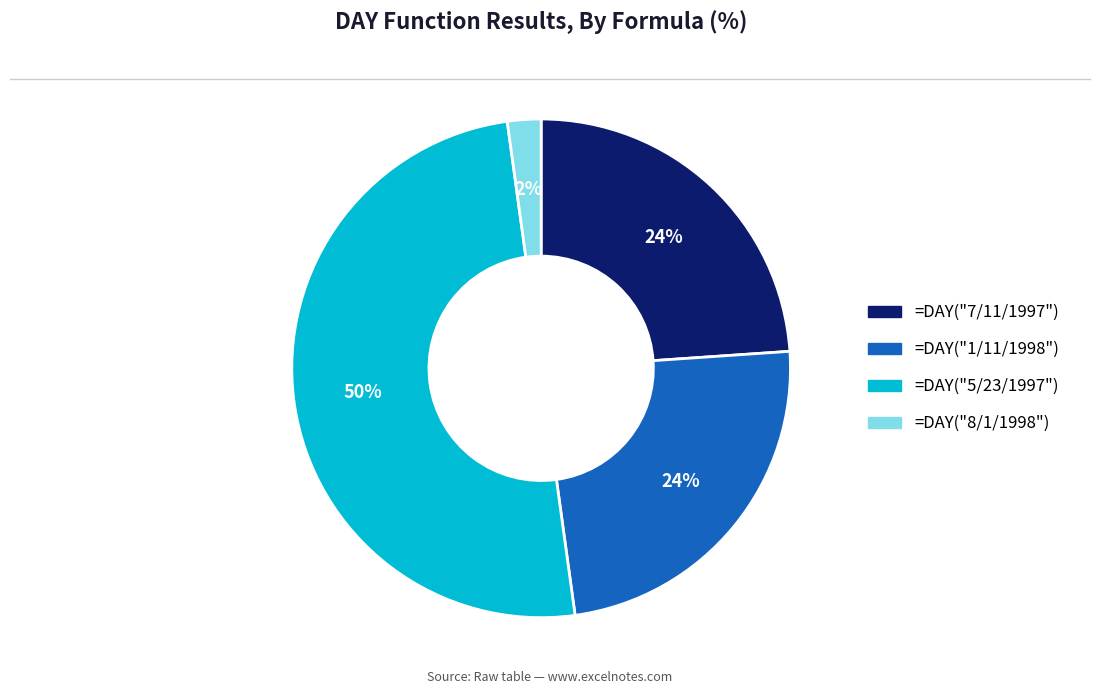

Combined, do =DAY("7/11/1997") and =DAY("8/1/1998") account for over 50%?

No